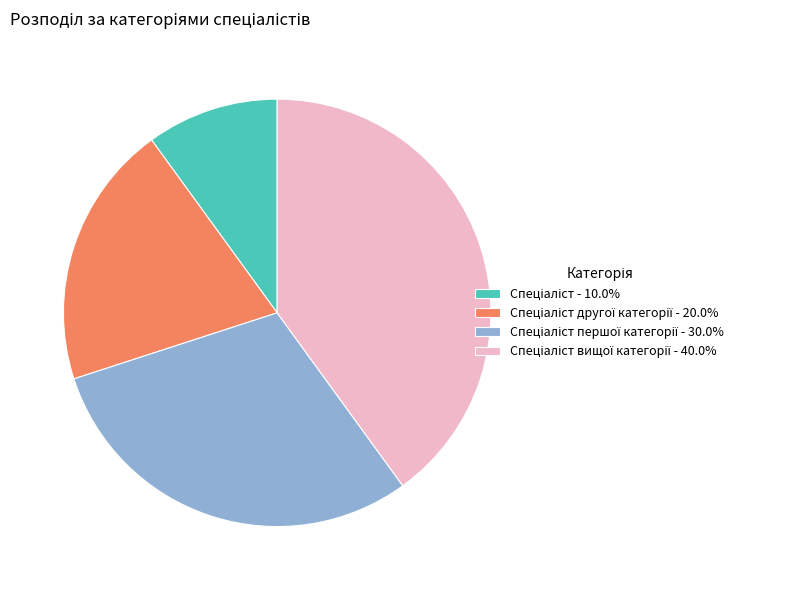

Is there a majority slice in this chart?

No